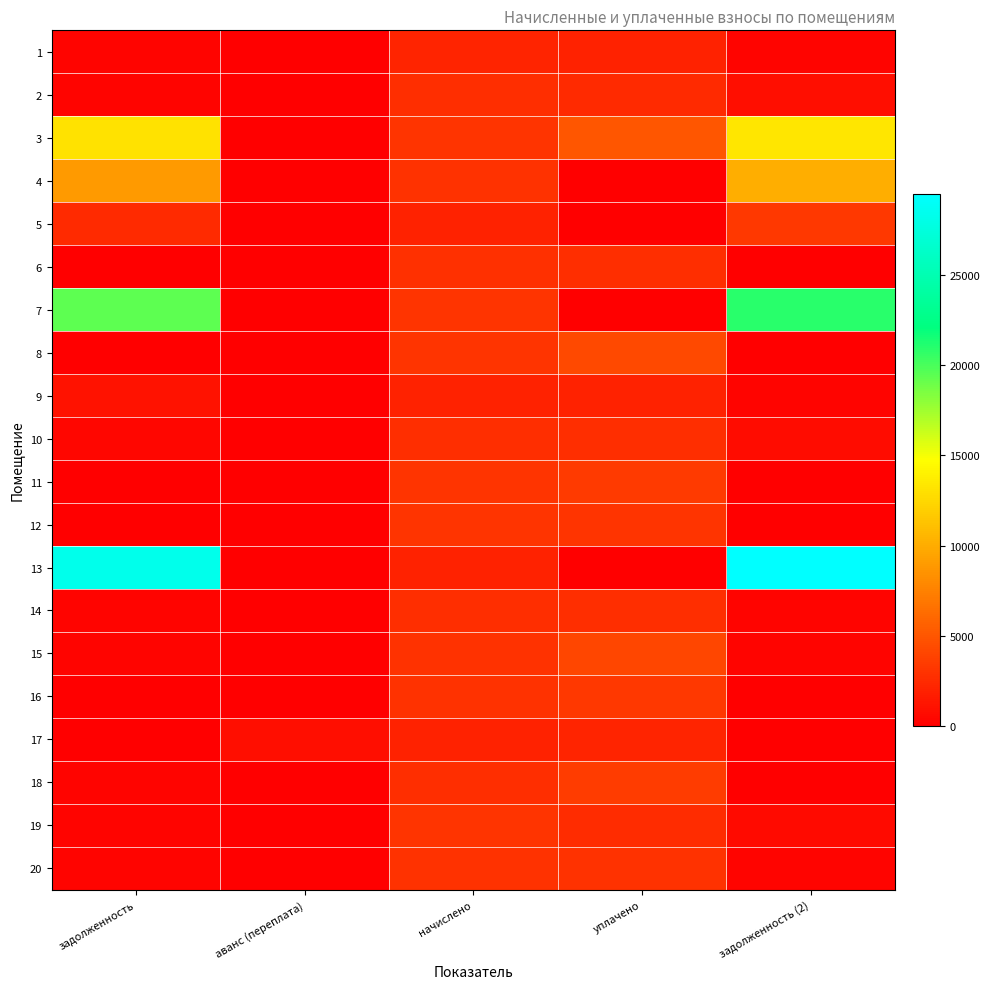

How many series are shown in this chart?

20